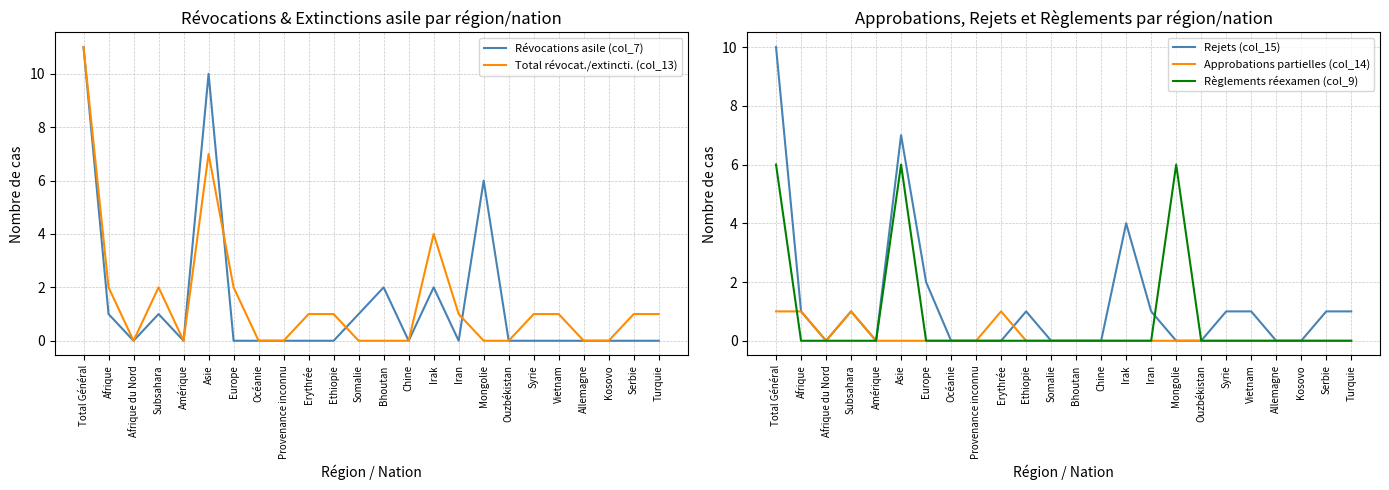

Which series ends up on top after the final intersection of Règlements réexamen (col_9) and Rejets (col_15)?

Règlements réexamen (col_9)